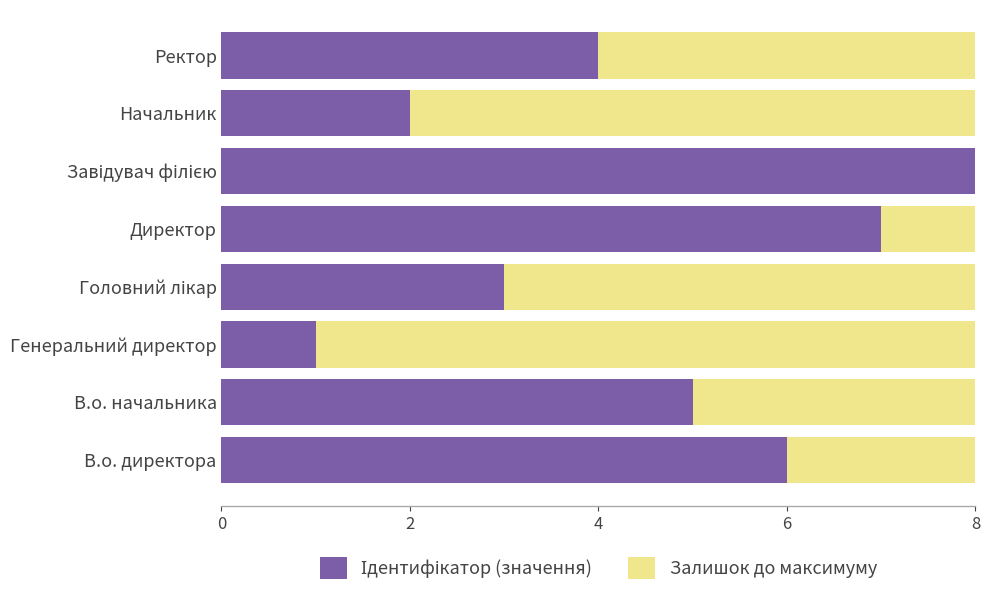

What is the total value across all series at Директор?

8